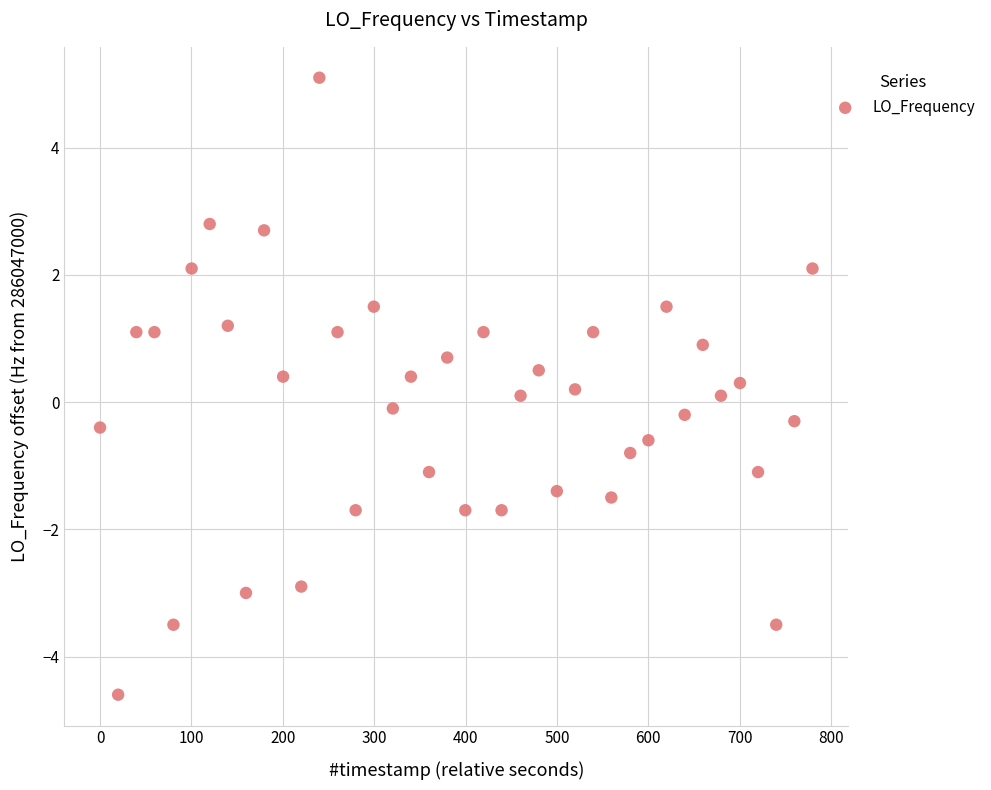

What is the range of X values (max minus min)?

779.7